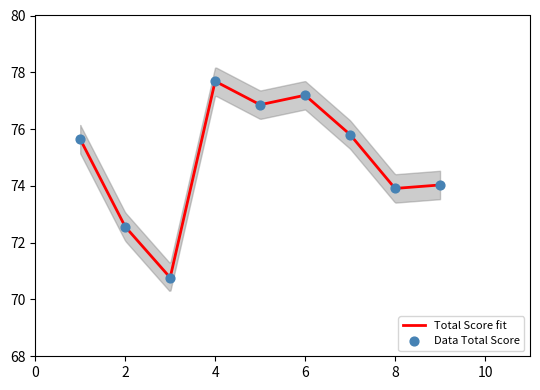

What is the minimum value for Total Score fit?

70.8